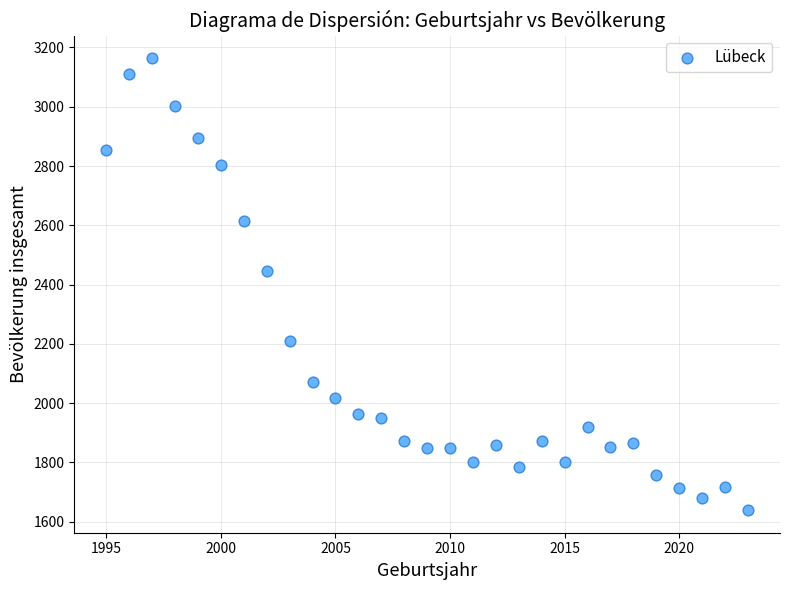

What is the range of Y values (max minus min)?

1525